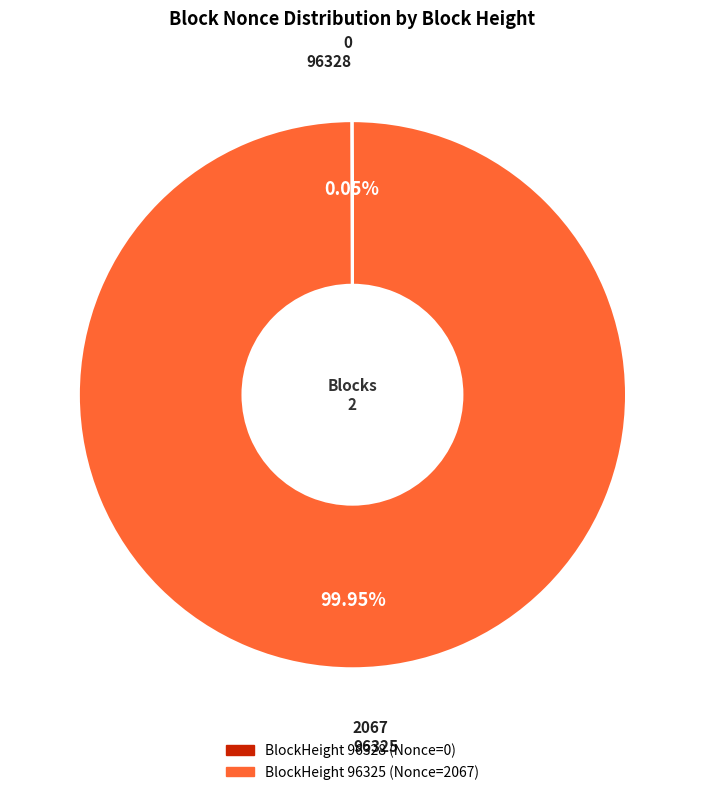

Is there a majority slice in this chart?

Yes